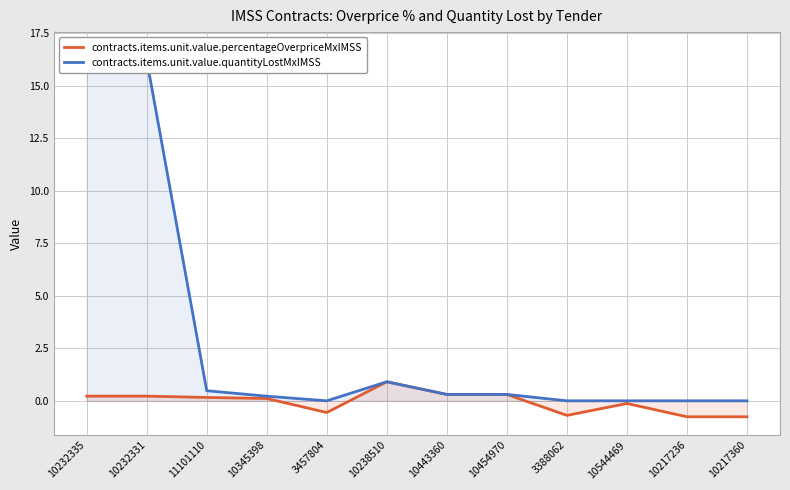

What is the label of the 10th point from the left?

10544469